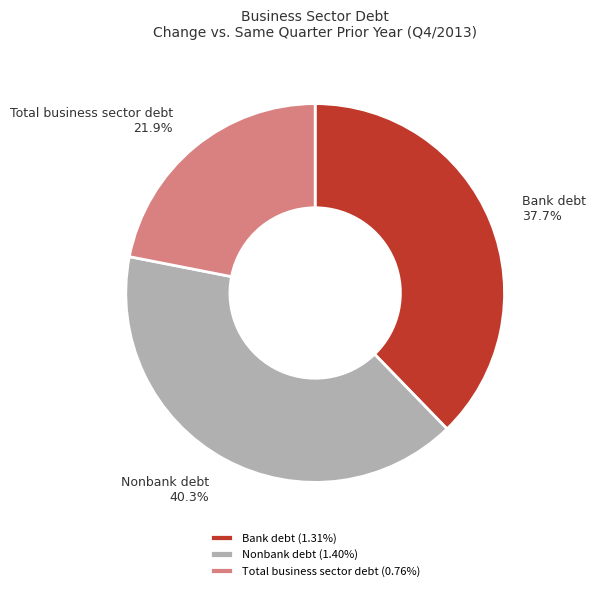

What portion of the pie excludes Nonbank debt?

59.7%